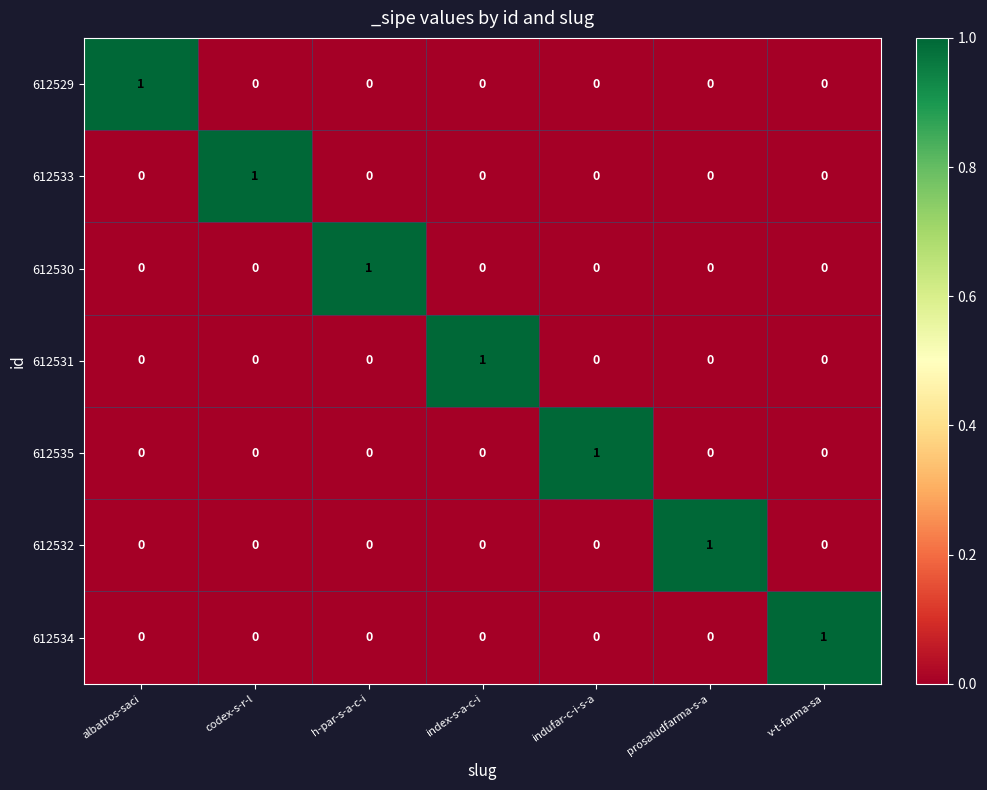

The 612534 series shows 1 at v-t-farma-sa. True or false?

True